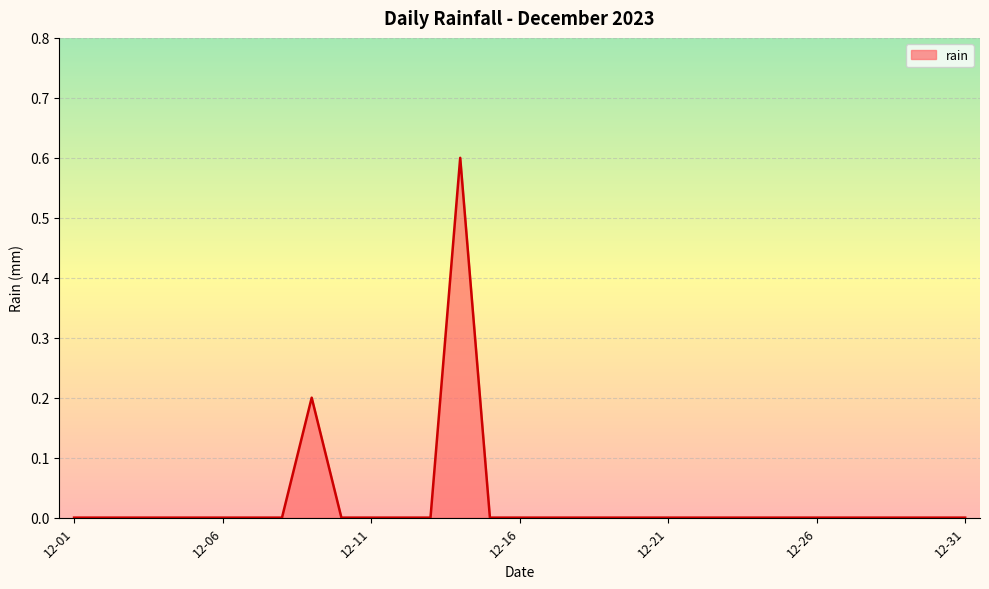

Reading left to right, list all the values displayed in this chart.

0.0	0.0	0.0	0.0	0.0	0.0	0.0	0.0	0.2	0.0	0.0	0.0	0.0	0.6	0.0	0.0	0.0	0.0	0.0	0.0	0.0	0.0	0.0	0.0	0.0	0.0	0.0	0.0	0.0	0.0	0.0